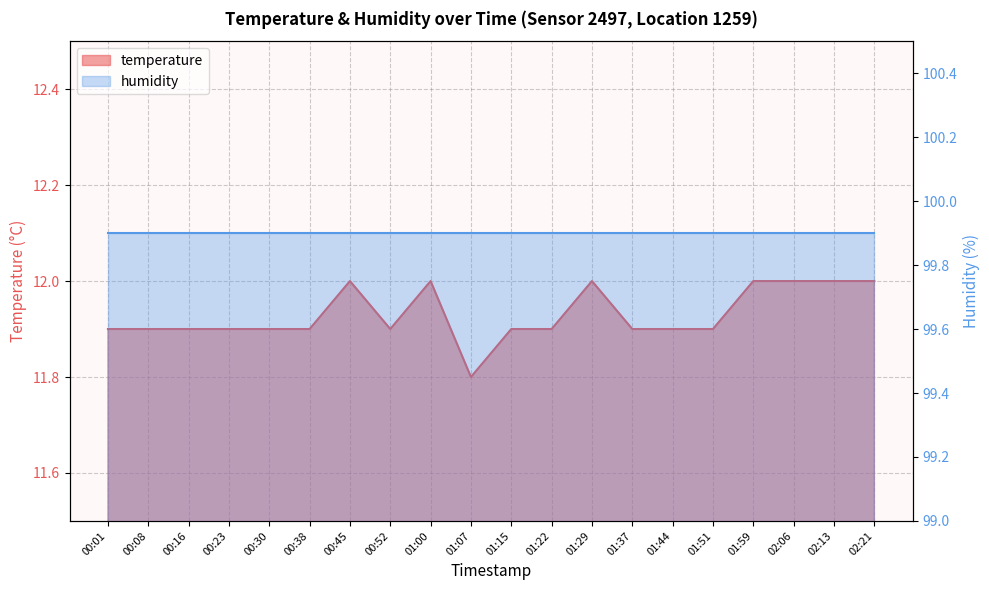

Does the chart have visible grid lines?

Yes